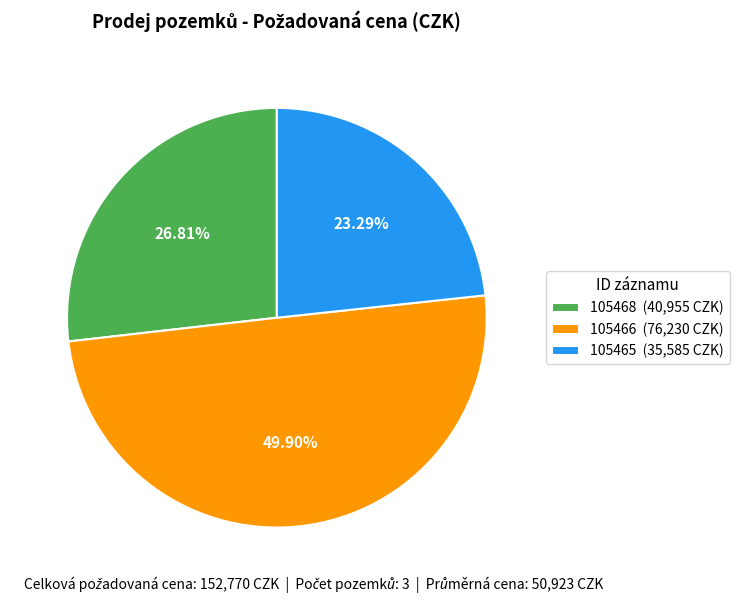

Is it true that 105468 is 27% of the pie?

True